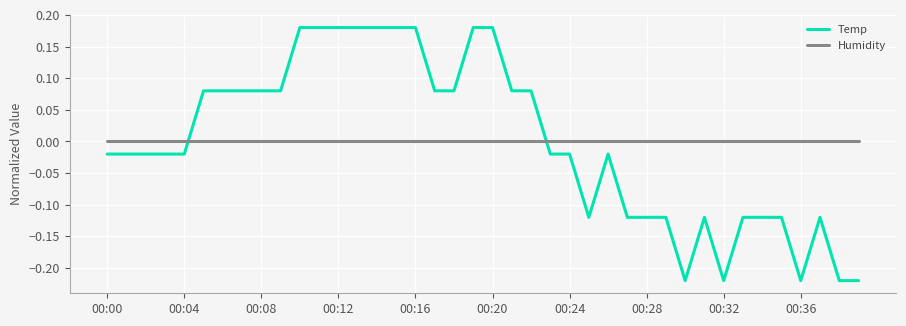

True or false: Temp and Humidity intersect in this chart.

True